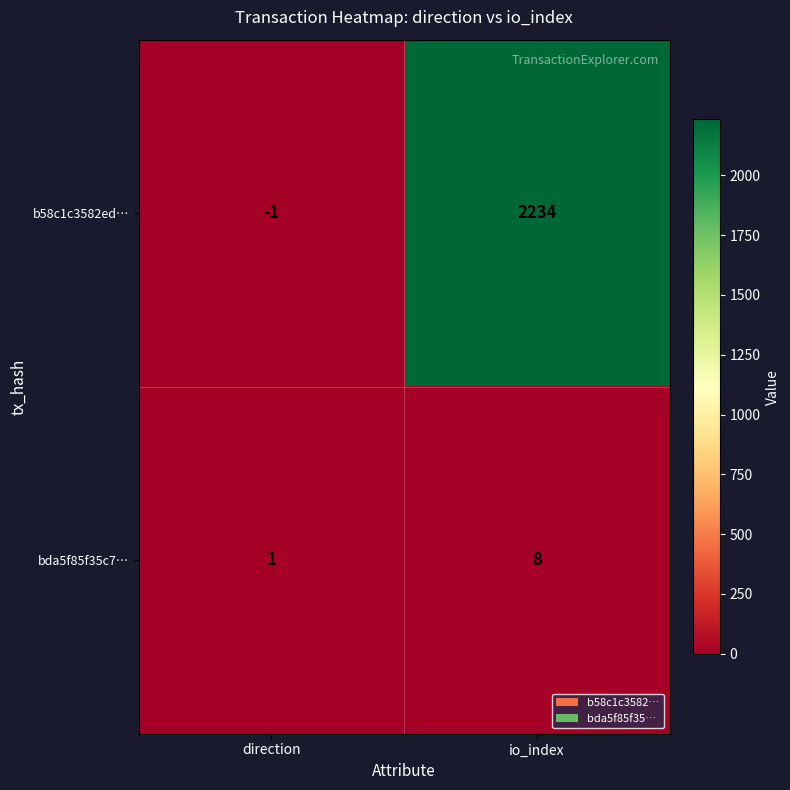

Between direction and io_index, which series saw the biggest shift?

b58c1c3582ed…